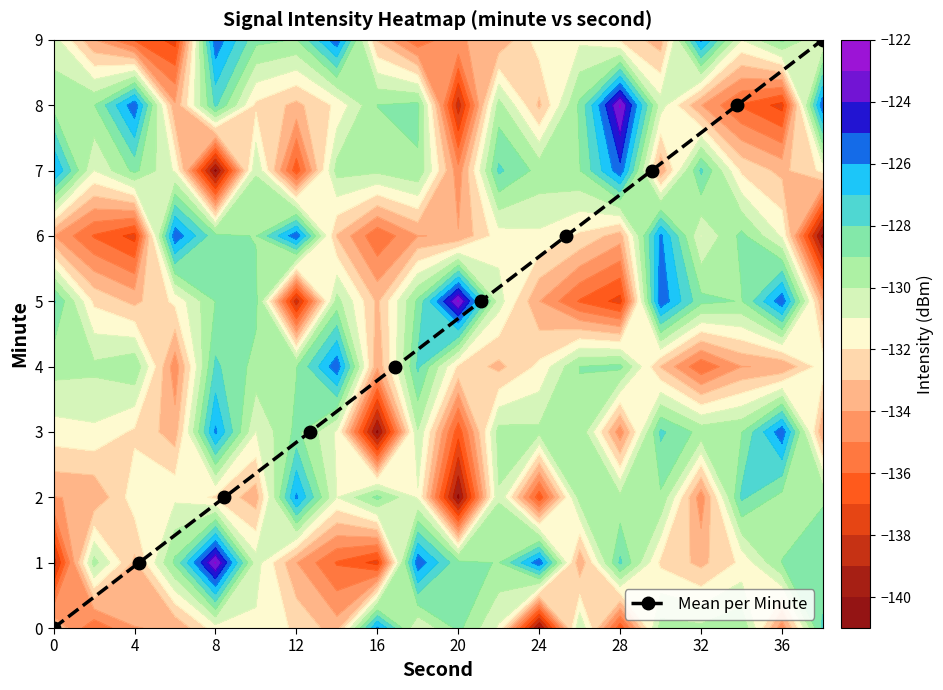

True or false: Mean per Minute has more than 2 points higher than both neighbors.

False